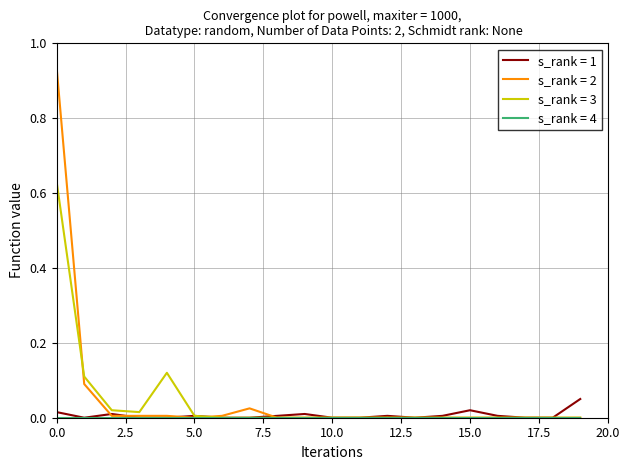

How many lines are shown in the chart?

4